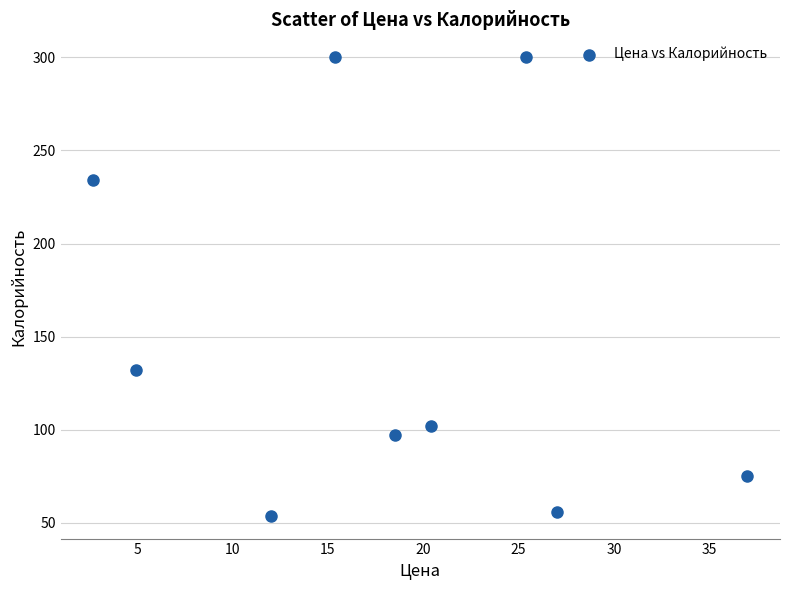

What Y value in the scatter plot is closest to 176?

132.0